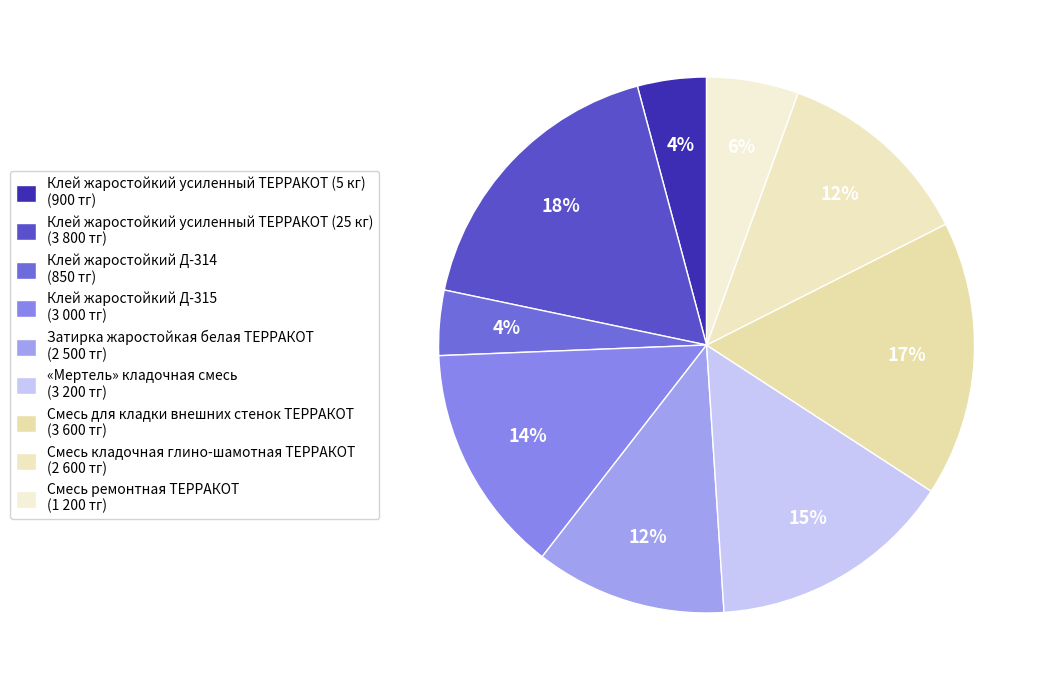

Which category has the smallest portion of the pie?

Клей жаростойкий Д-314